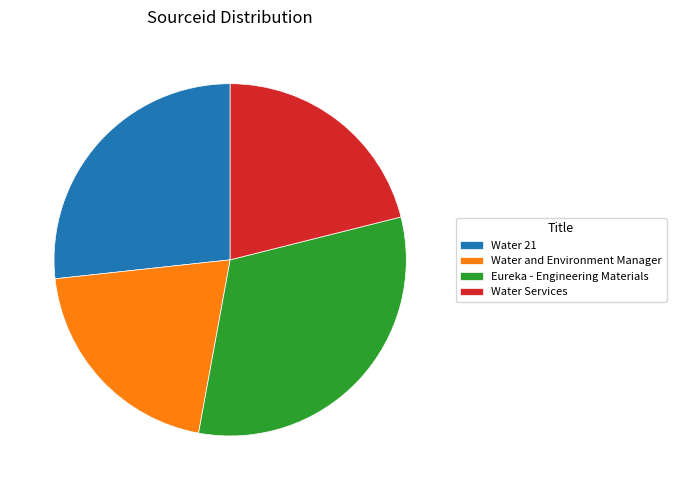

Which slice is the largest?

Eureka - Engineering Materials